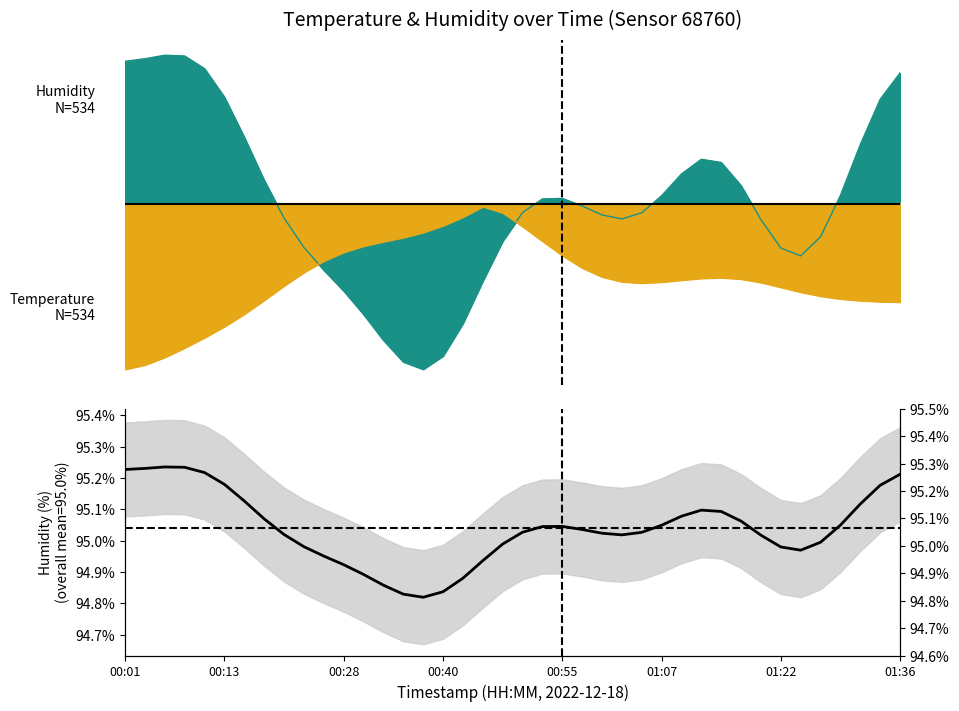

At which category does the chart reach its minimum across all series?

15